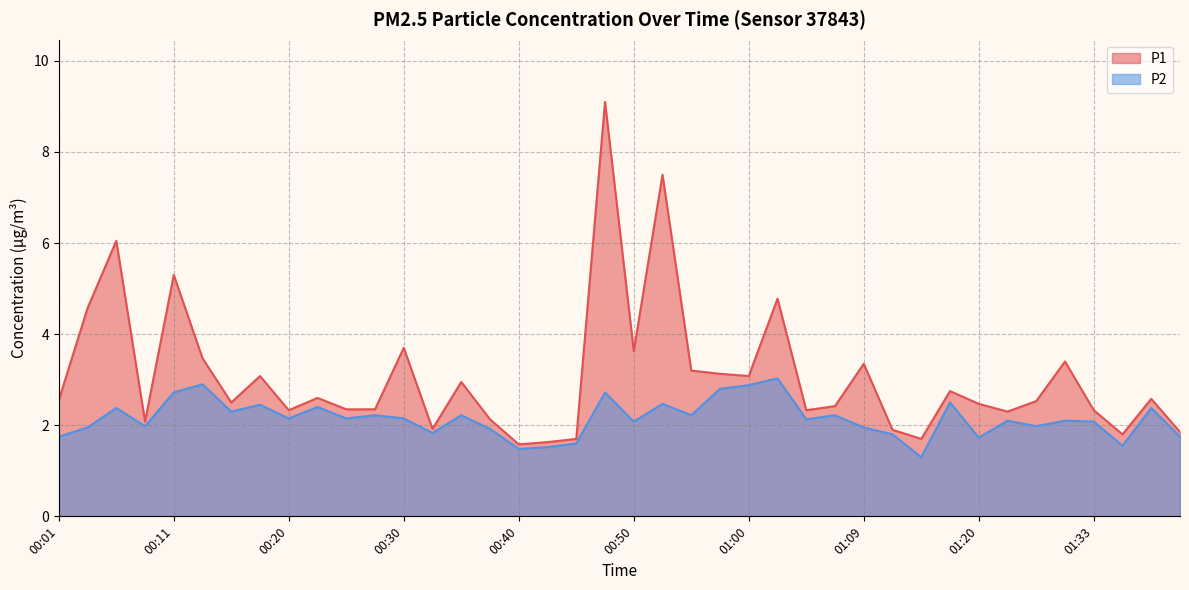

True or false: P1 and P2 cross at least once.

False